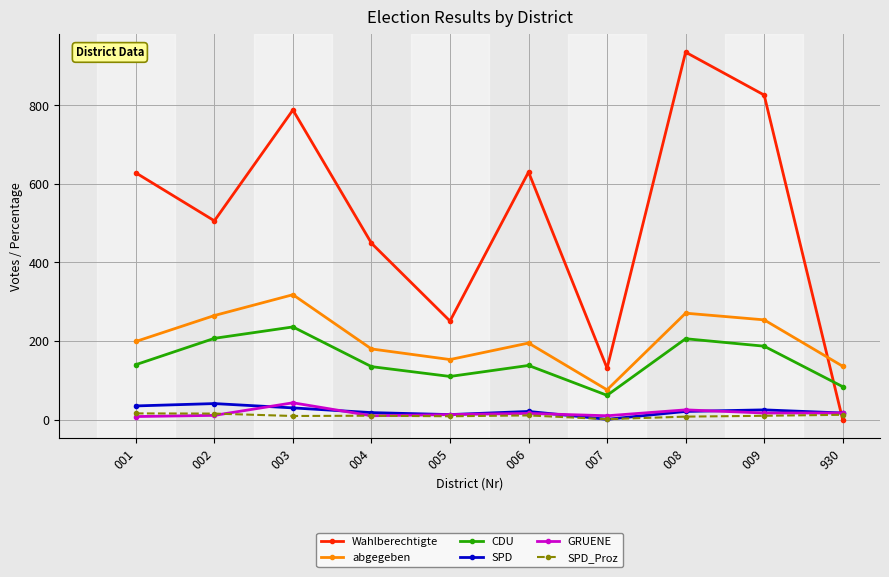

Is the value of Wahlberechtigte at 005 greater than the value of CDU at 006?

Yes